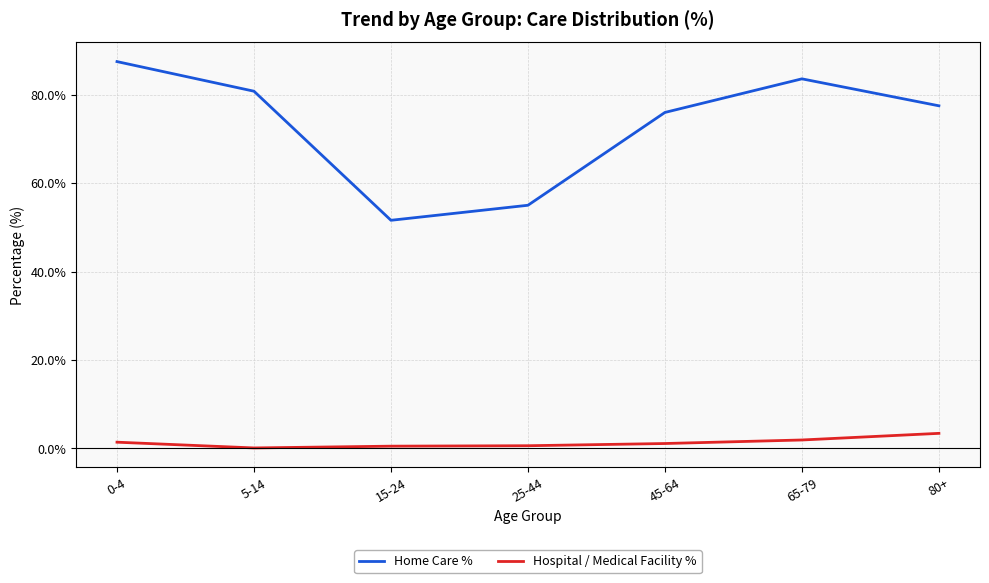

What position from the left is 0-4?

1